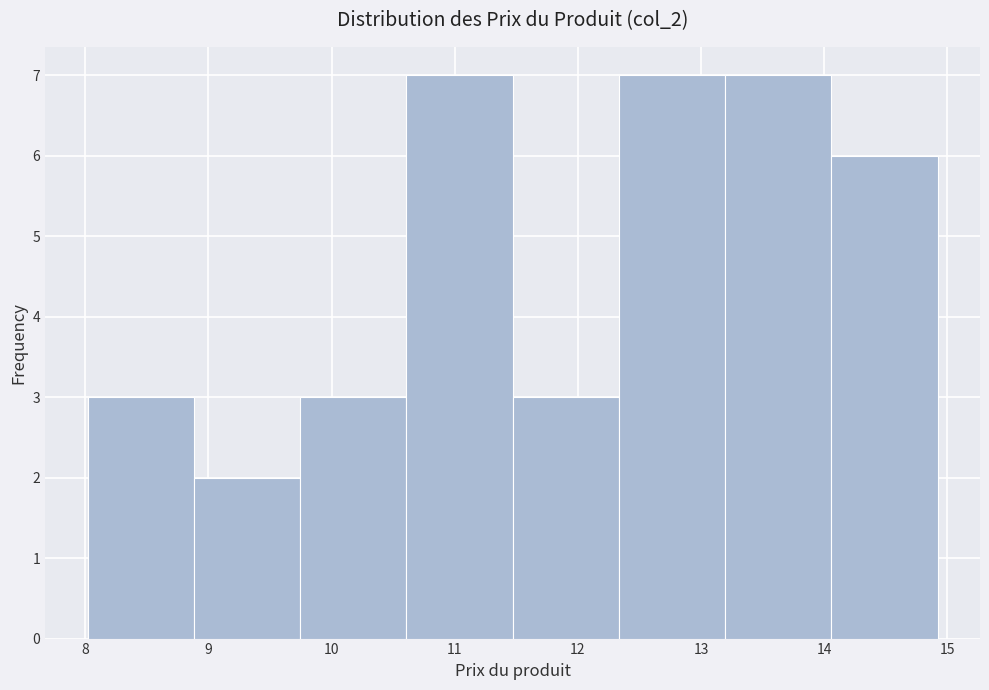

What is the height of the bar covering 14.1 to 14.9 on the x-axis? Neither the bar edges nor the heights are printed on the chart, so give them approximately, as read against the axes.

6